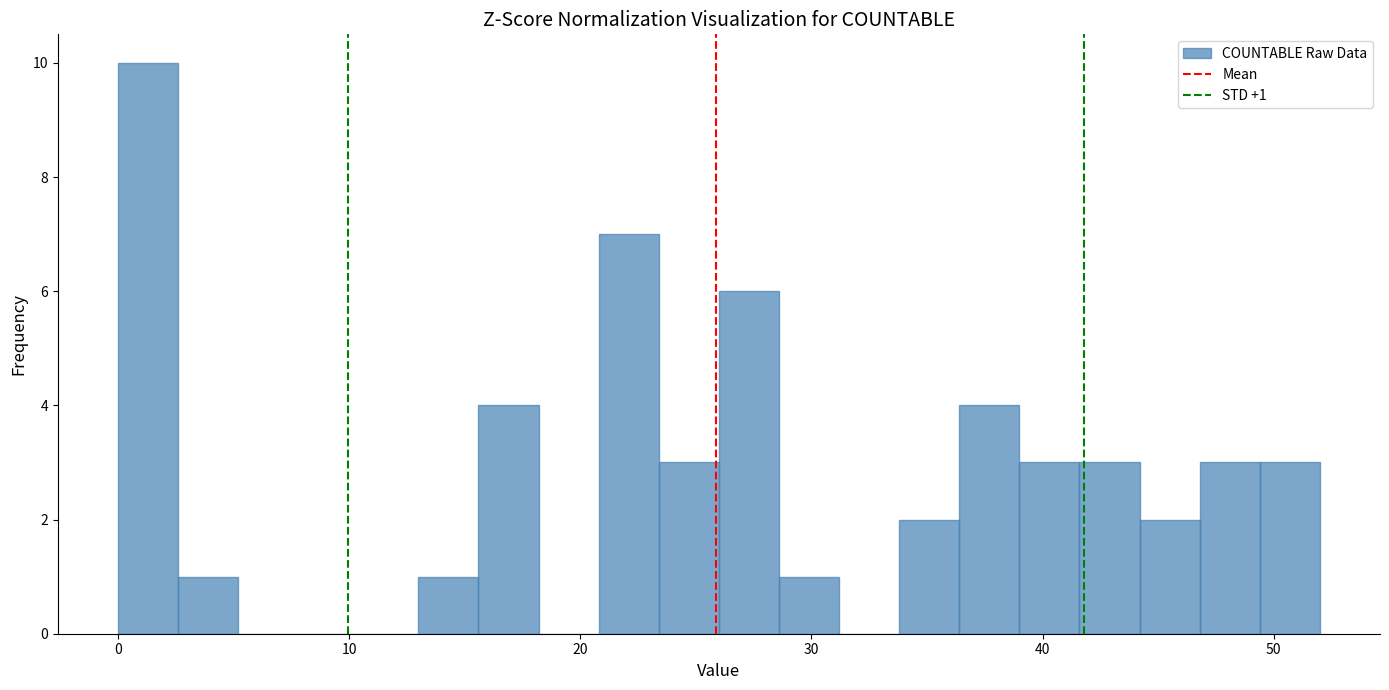

Read against the x-axis, roughly where is the centre of the tallest bar?

1